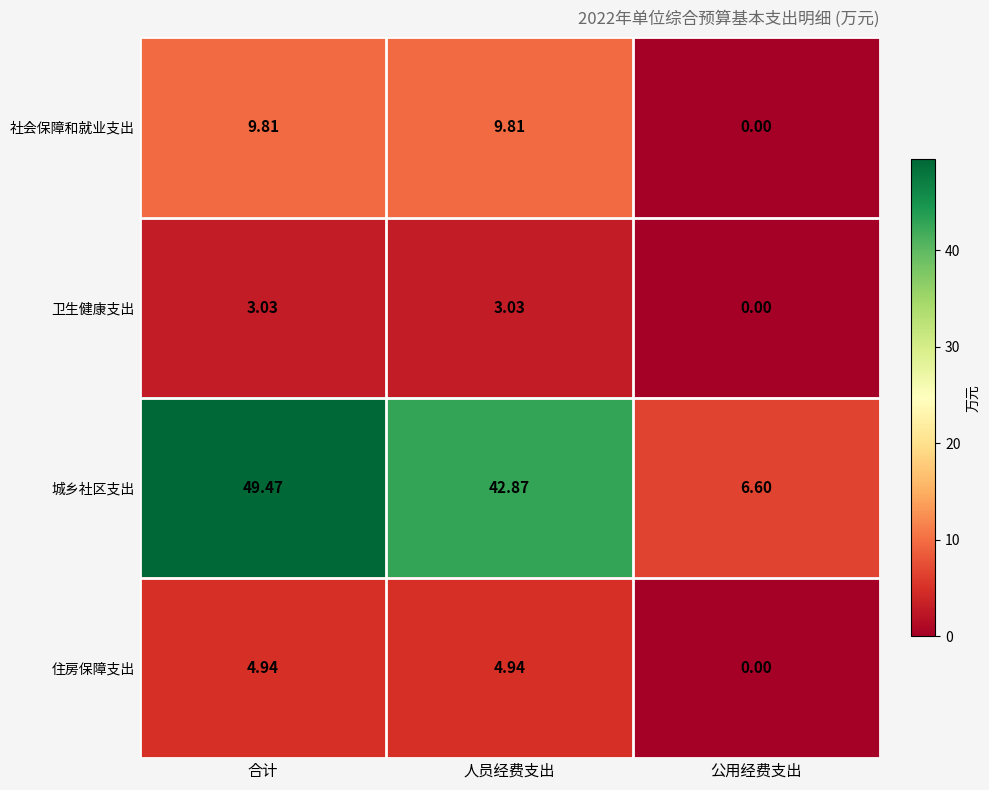

At which label does 城乡社区支出 first exceed 42?

合计